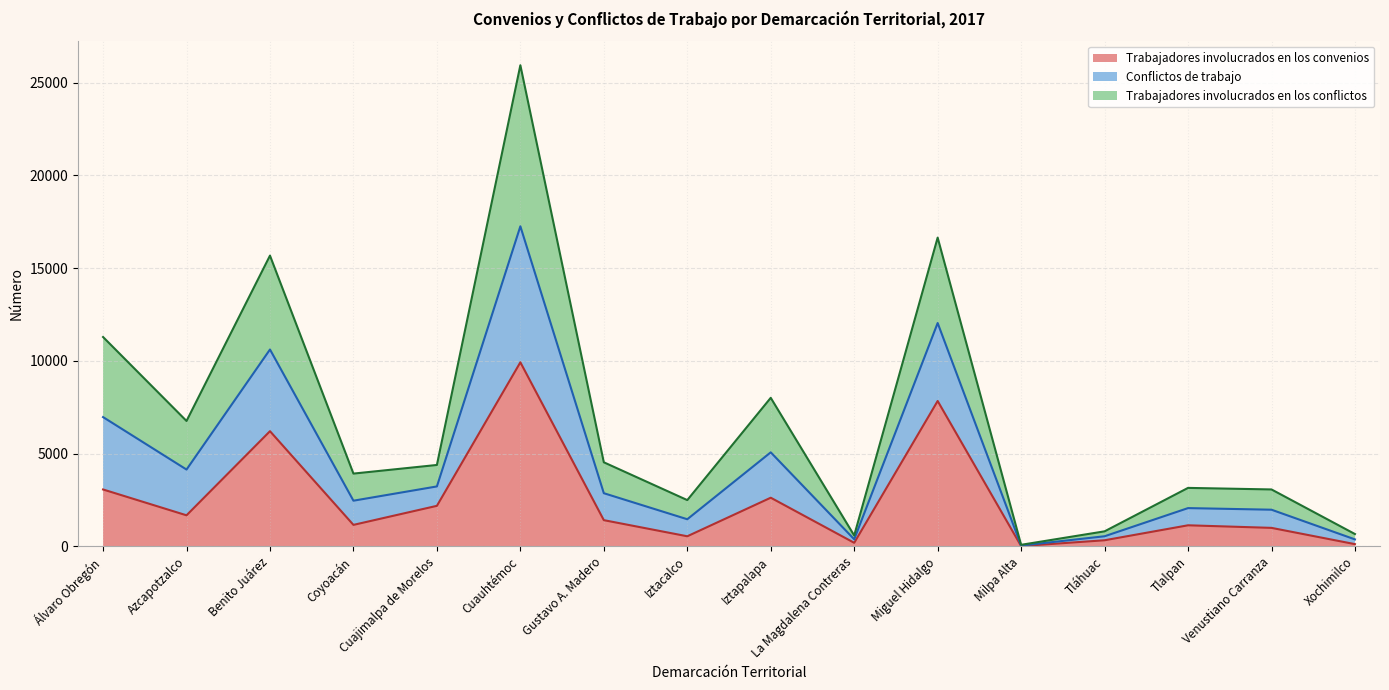

At which category is the sum across all series the highest?

Cuauhtémoc